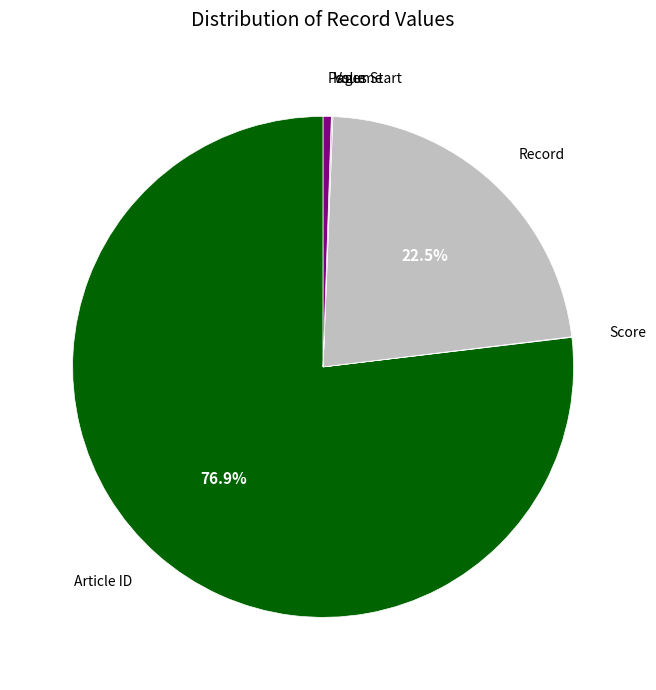

Is the sum of Record and Pages Start greater than half?

No